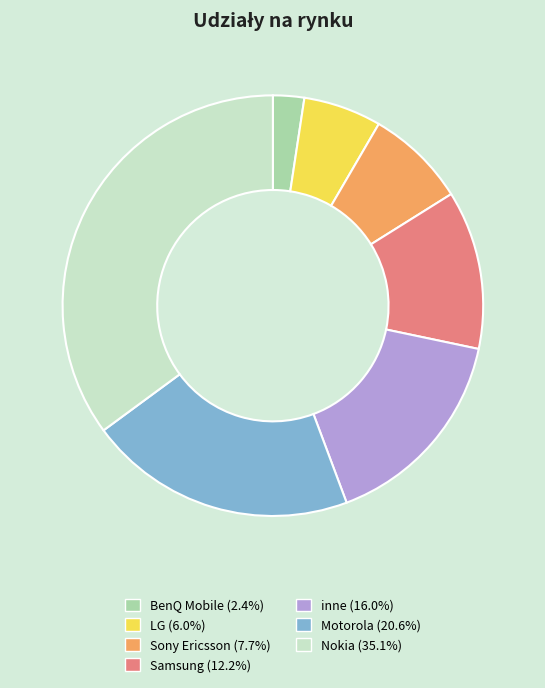

The Sony Ericsson slice represents 21% of the pie. True or false?

False